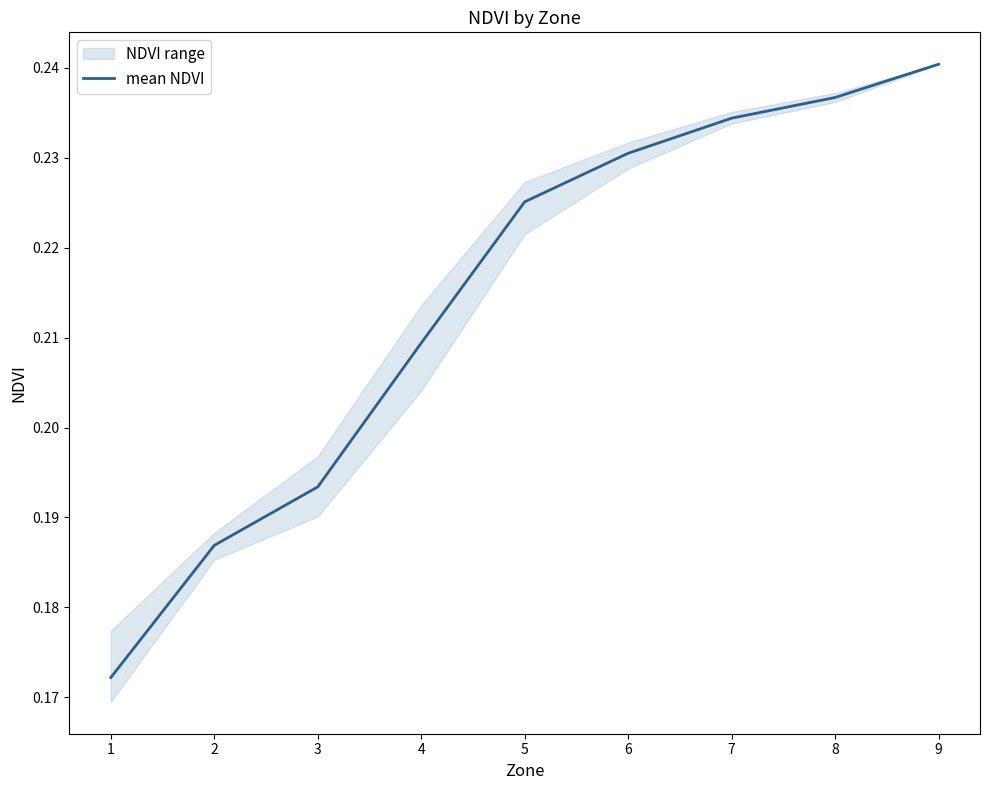

What is the sum of all values?

1.9